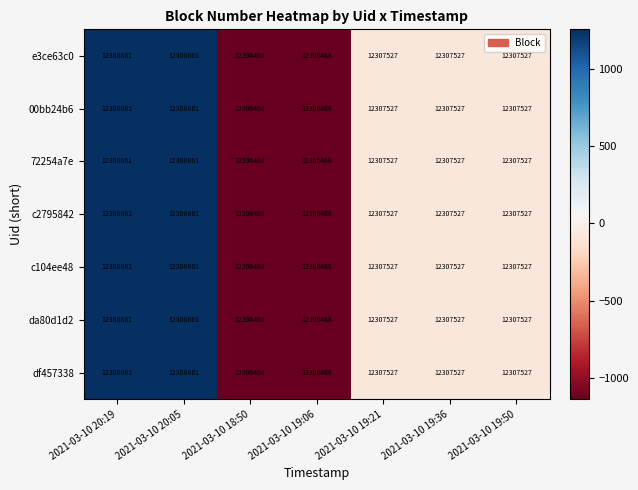

Is it true that c104ee48 equals 12308861 at 2021-03-10 20:05?

True